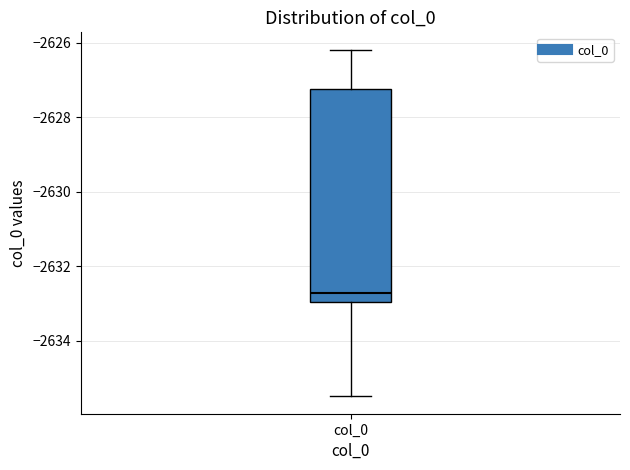

Where is the lower edge of the box for col_0 on the y-axis? The values are not printed on the chart, so give them approximately, as read against the axis.

-2633.0